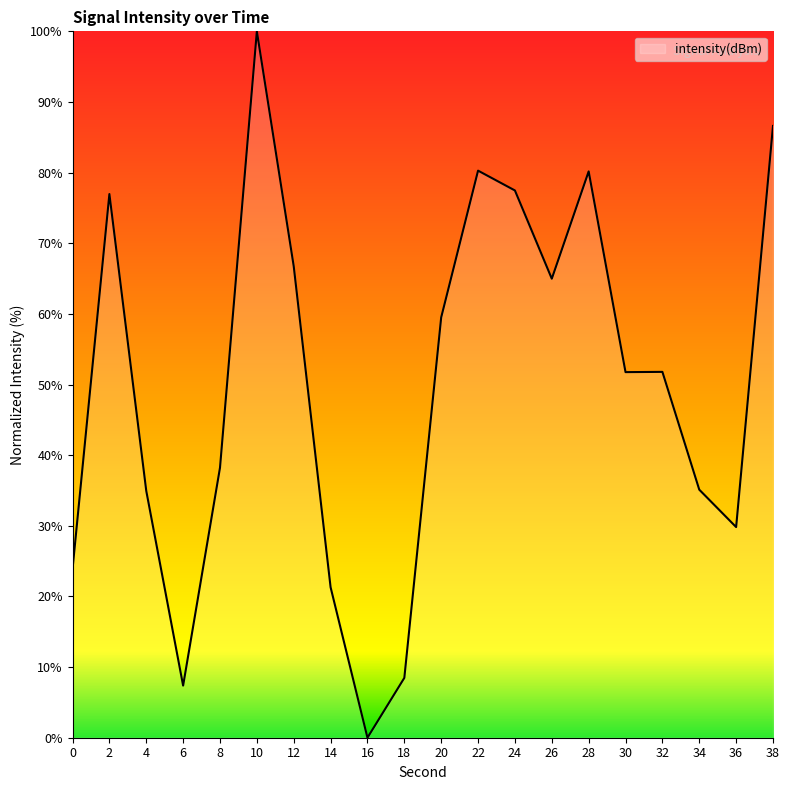

How many lines are shown in the chart?

1